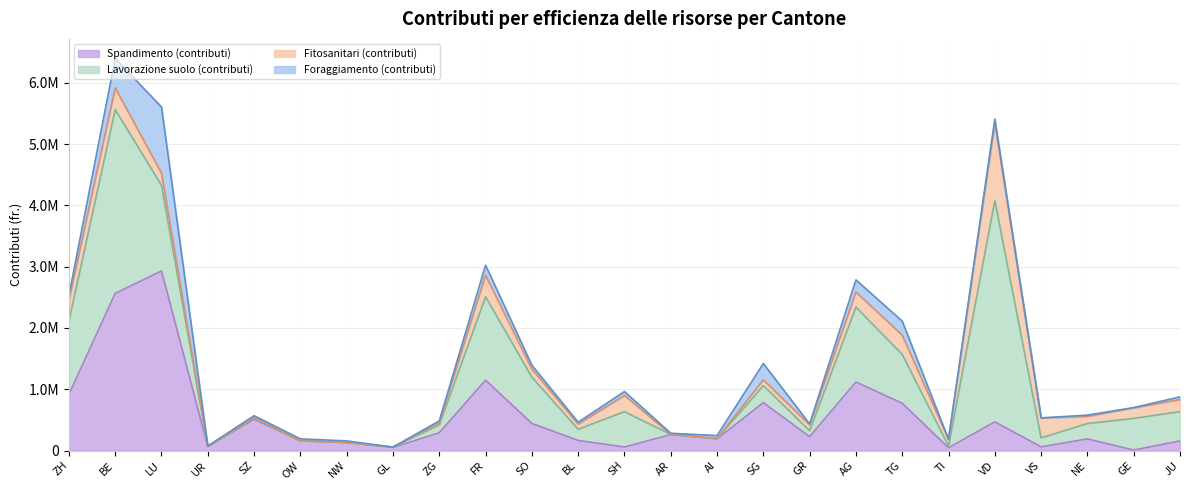

How many data points in Lavorazione suolo (contributi) are less than 250376?

12